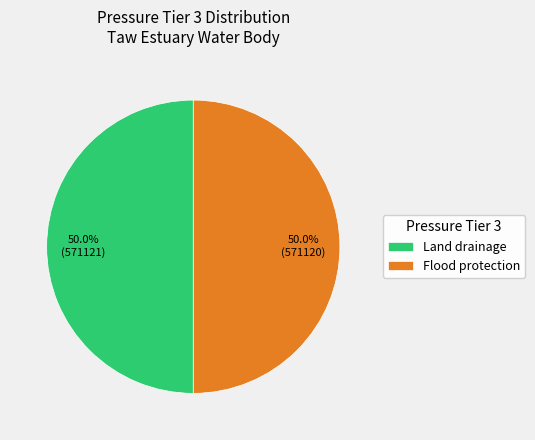

What is the ratio of the value at Flood protection to the value at Land drainage?

1.0